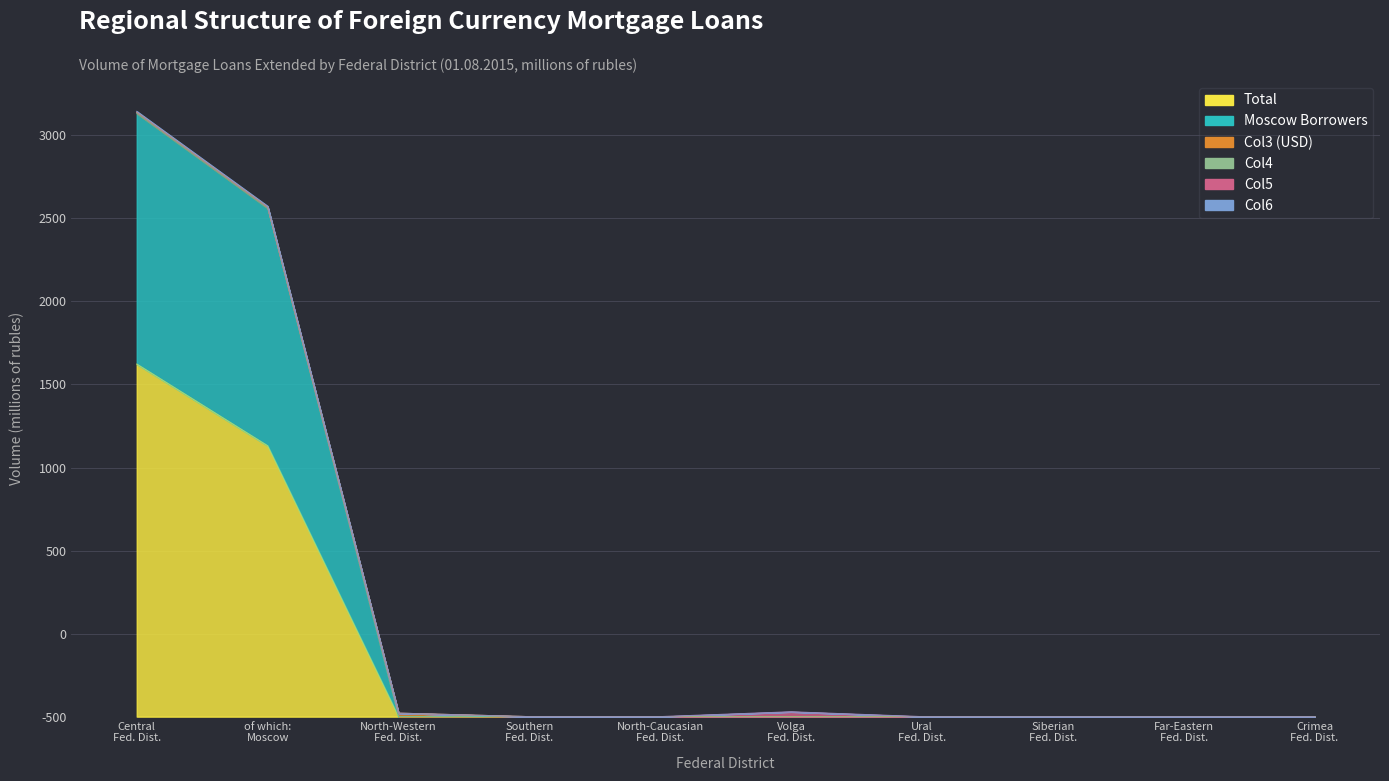

Which category has the highest value in the Total series?

Central Fed. Dist.